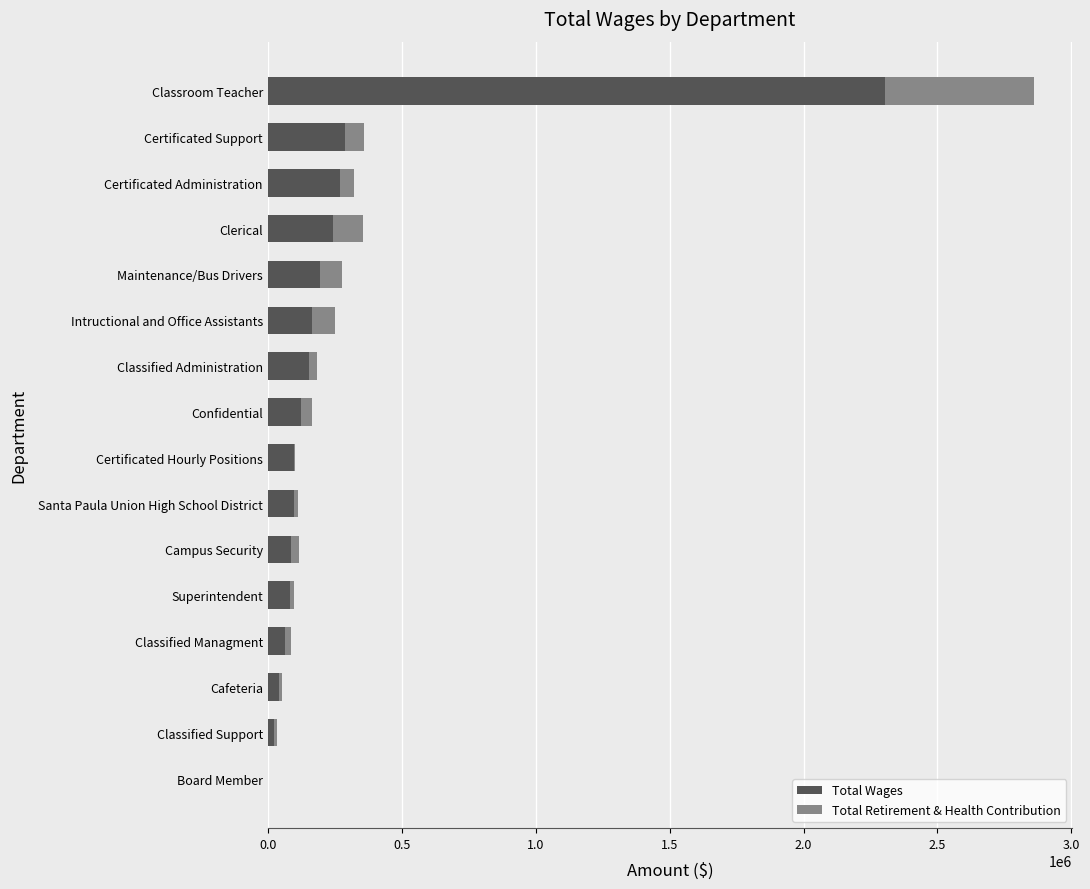

What value does the Total Wages series have at Maintenance/Bus Drivers?

196003